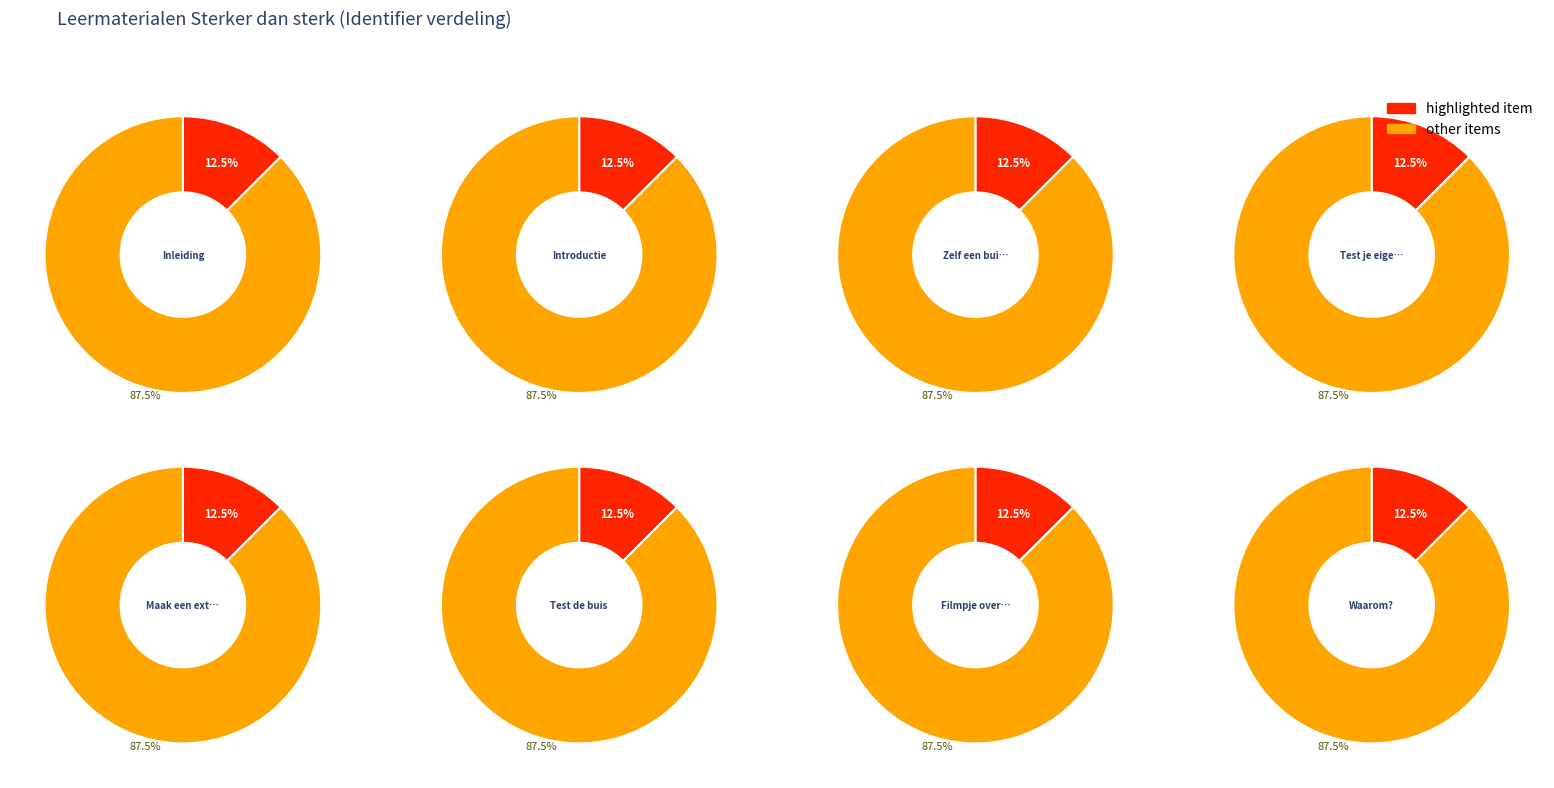

To the nearest percent, what portion does Maak een extra sterke buis represent?

12%